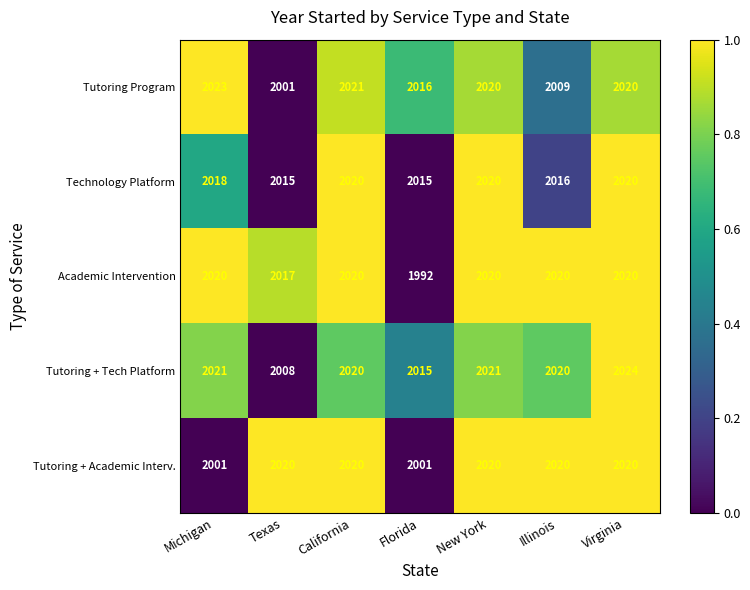

The Academic Intervention series shows 2020 at Michigan. True or false?

True